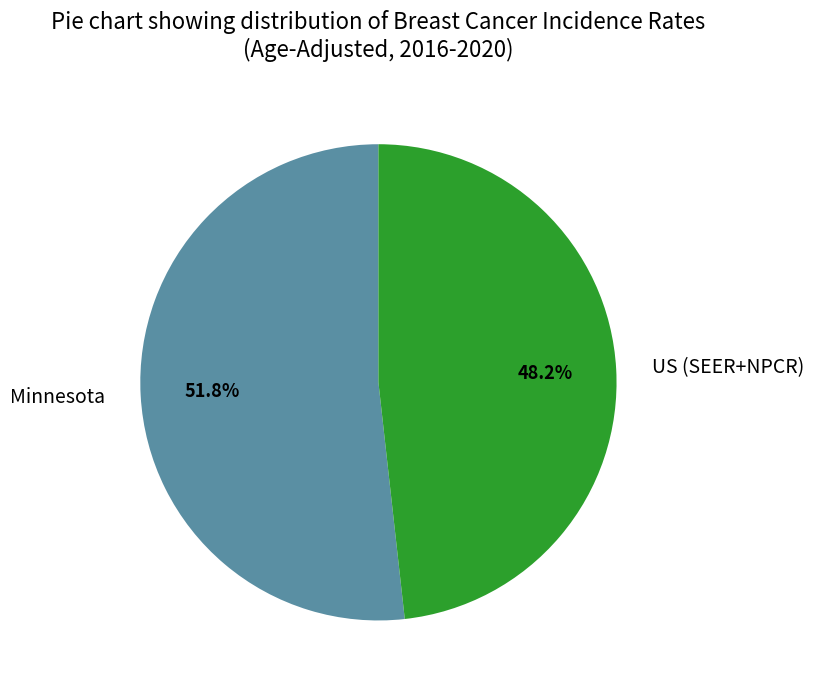

What is the total percentage of Minnesota and US (SEER+NPCR)?

100.0%